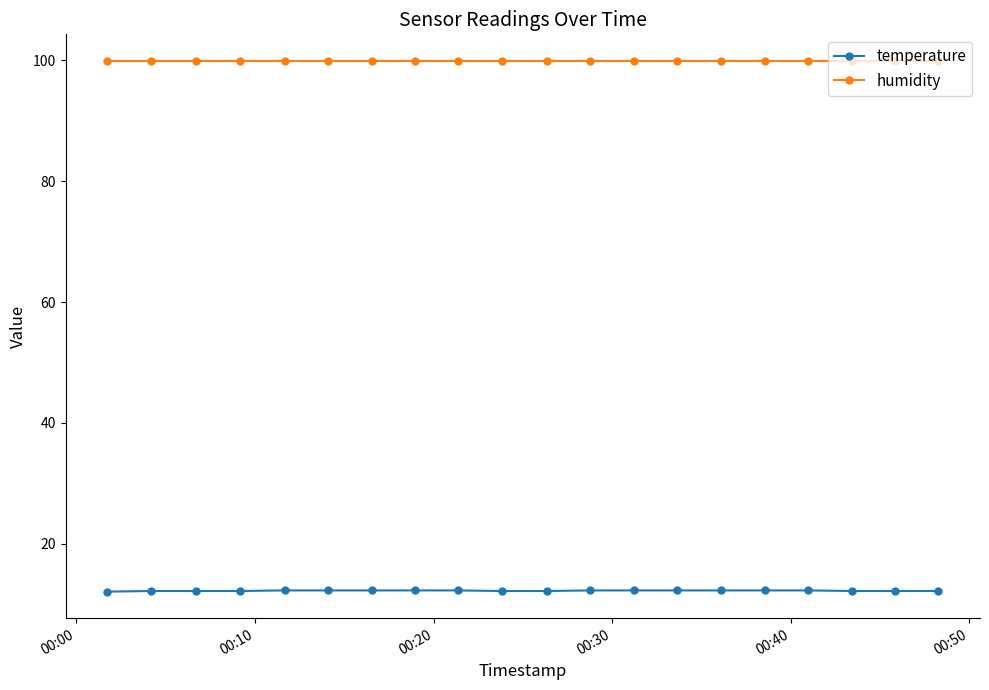

True or false: temperature and humidity cross at least once.

False